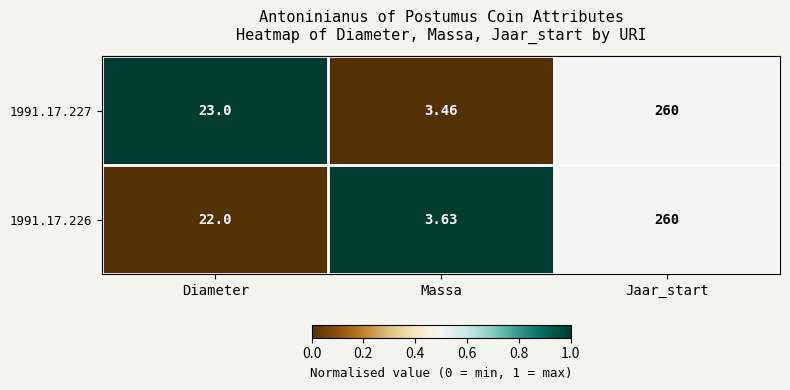

Is the value of 1991.17.226 at Diameter greater than the value of 1991.17.227 at Massa?

Yes